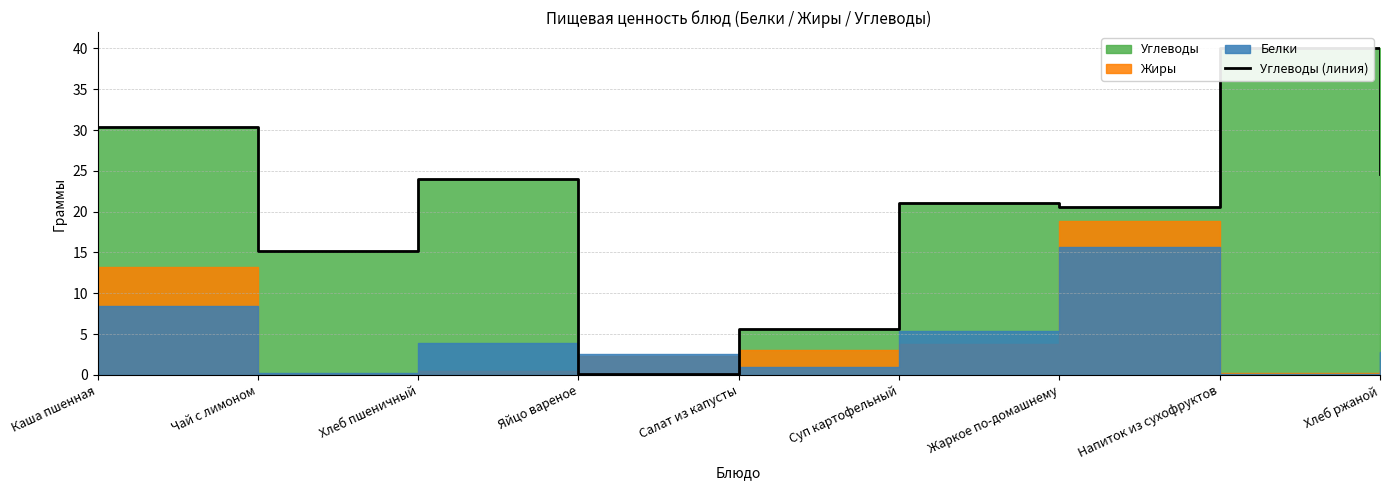

Reading left to right, what are all the values shown in this chart?

Каша пшенная=30.4	Чай с лимоном=15.2	Хлеб пшеничный=24.0	Яйцо вареное=0.1	Салат из капусты=5.7	Суп картофельный=21.1	Жаркое по-домашнему=20.6	Напиток из сухофруктов=40.0	Хлеб ржаной=24.6